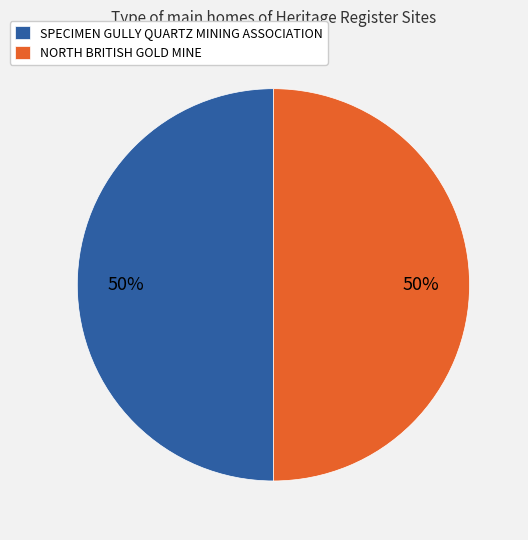

What percentage is the NORTH BRITISH GOLD MINE slice, to the nearest percent?

50%